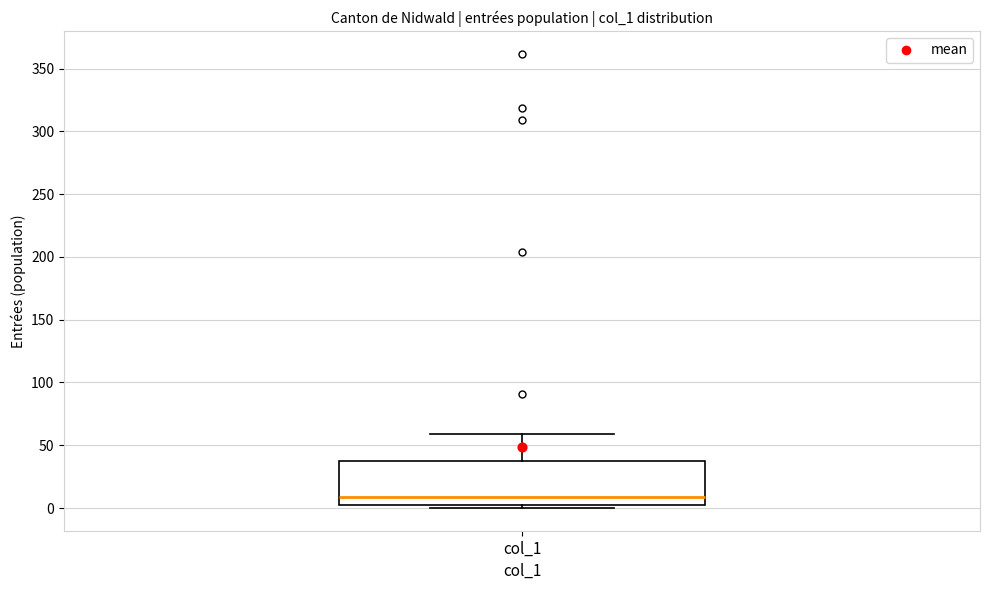

Where is the lower edge of the box for col_1 on the y-axis? The values are not printed on the chart, so give them approximately, as read against the axis.

0